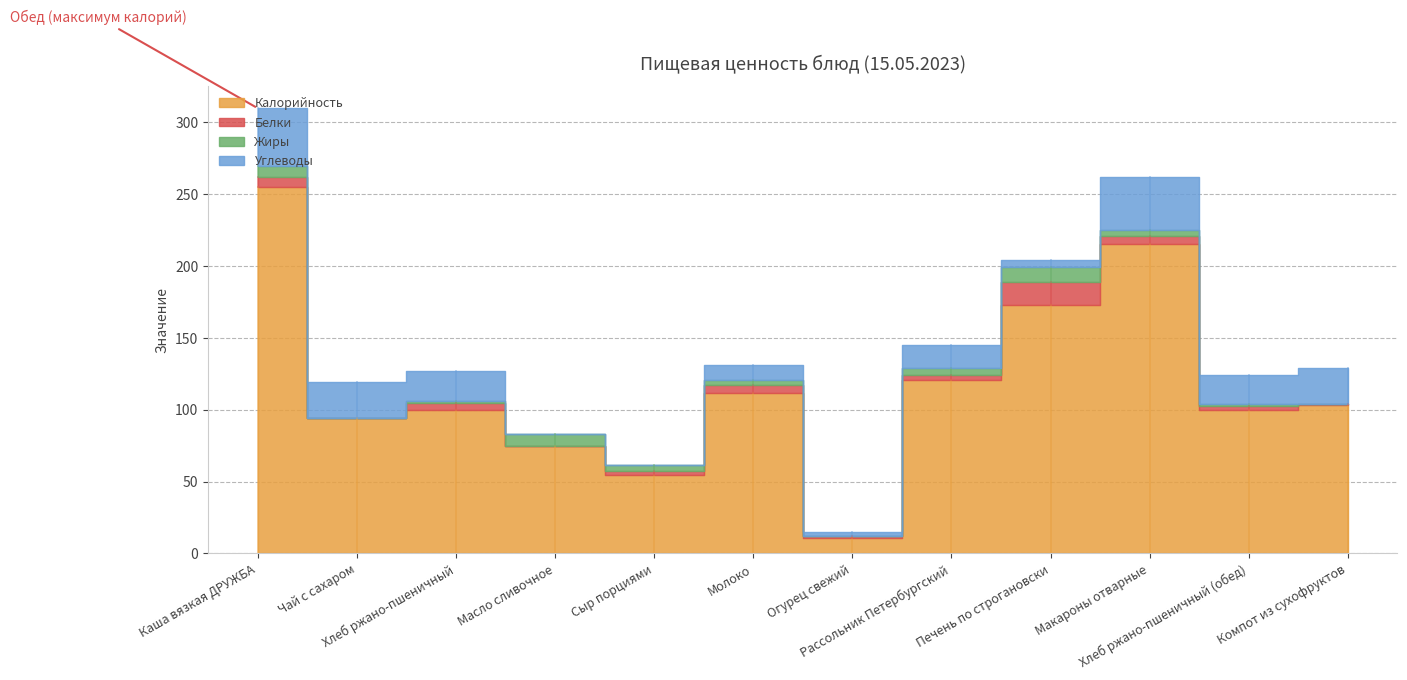

Between Макароны отварные and Рассольник Петербургский, which is larger?

Макароны отварные